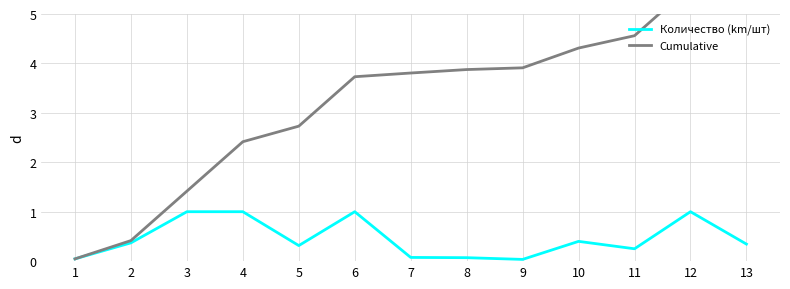

Which has a higher value, 9 or 7?

7